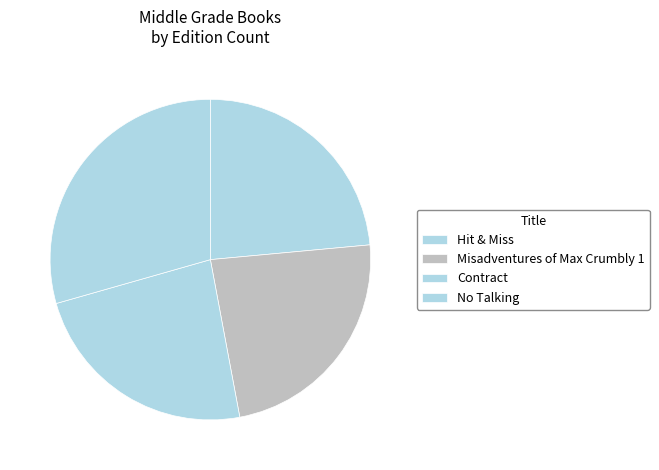

What portion of the pie excludes Contract?

76.5%